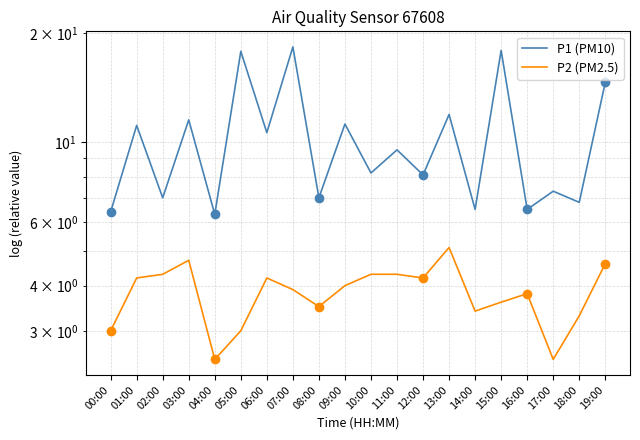

What is the difference between the second highest and minimum values in the P2 (PM2.5) series?

2.2